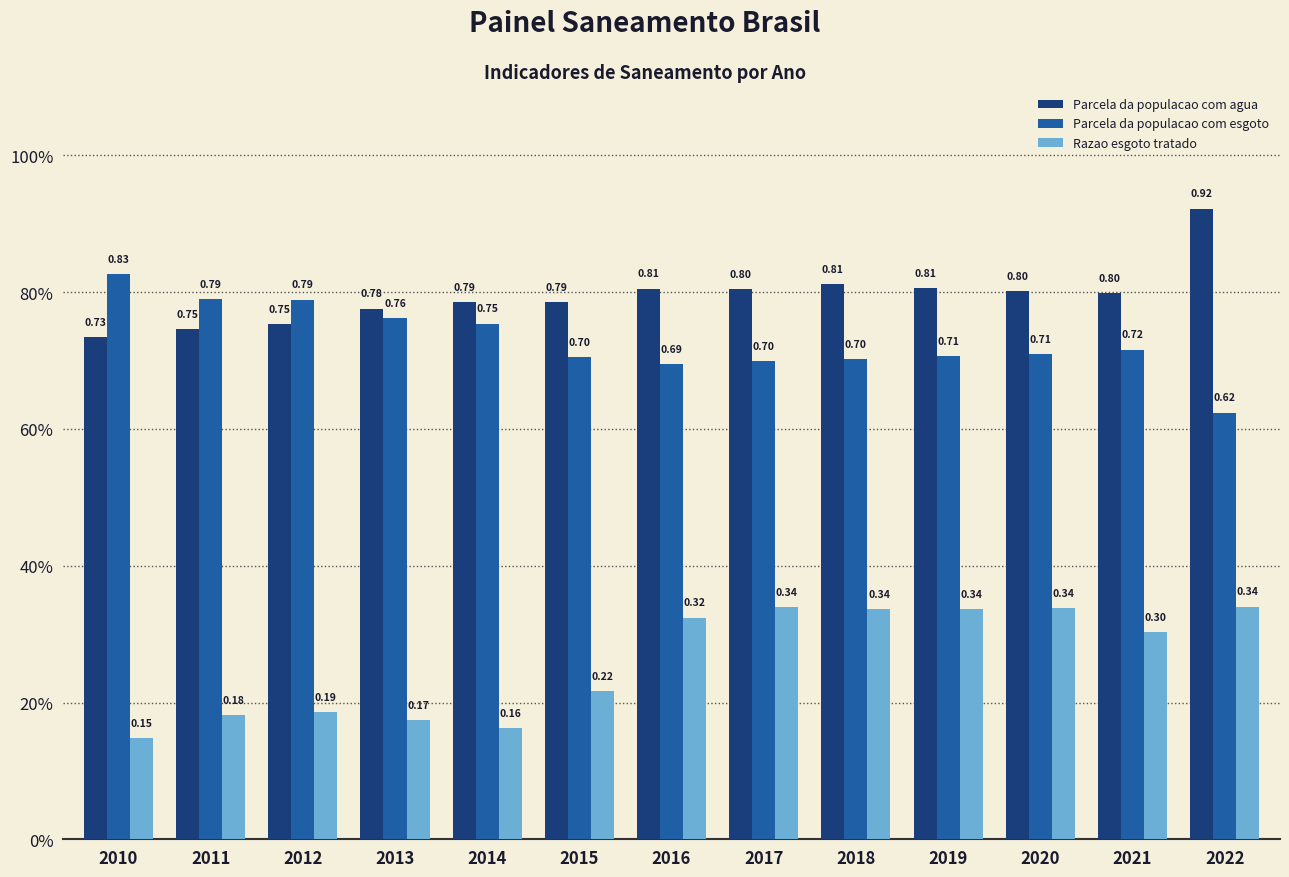

How many Razao esgoto tratado values are between 0 and 1?

13